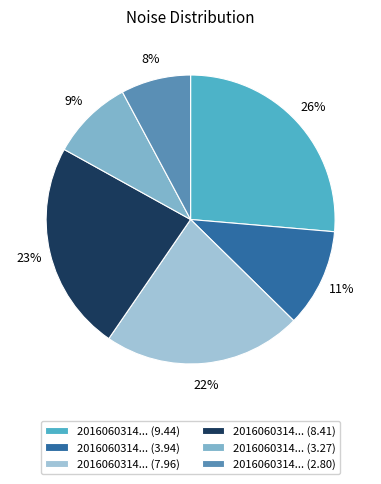

What is the smallest slice in the pie chart?

2016060314... (2.80)